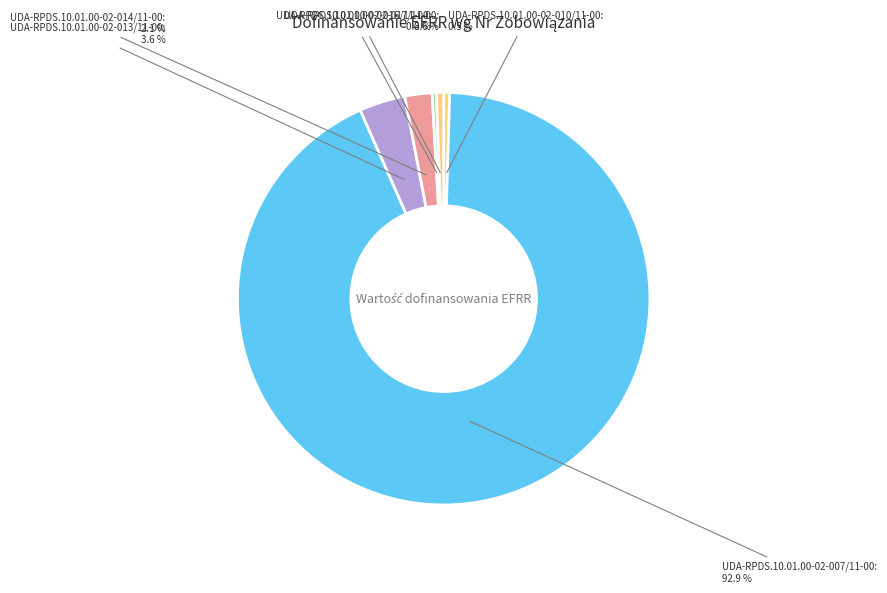

What percentage do UDA-RPDS.10.01.00-02-010/11-00 and UDA-RPDS.10.01.00-02-014/11-00 together represent?

2.6%